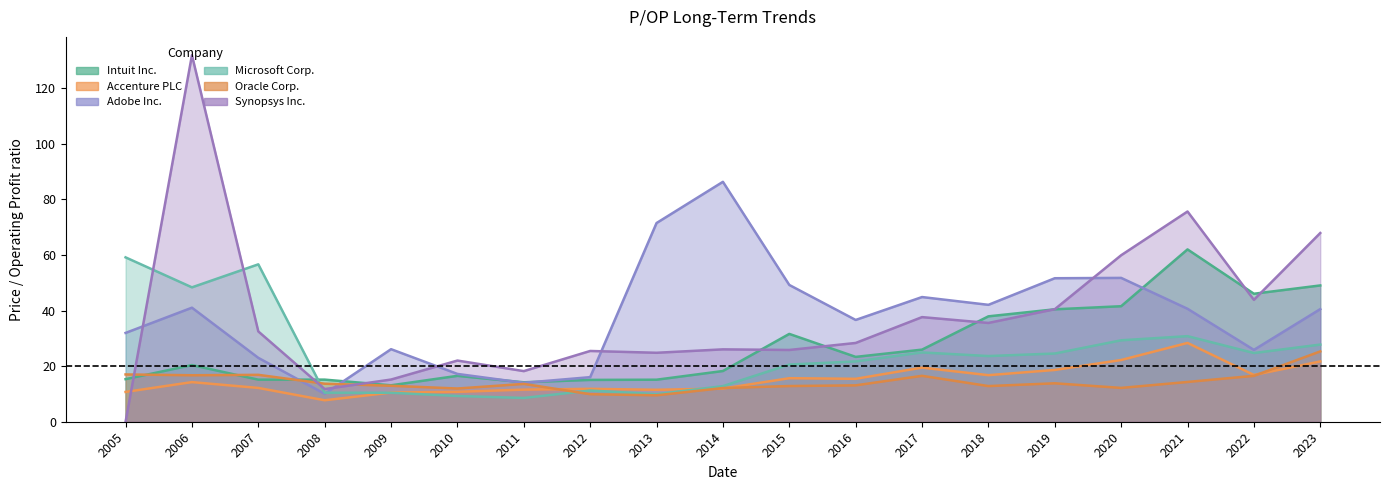

At which label does Adobe Inc. reach its minimum?

2008